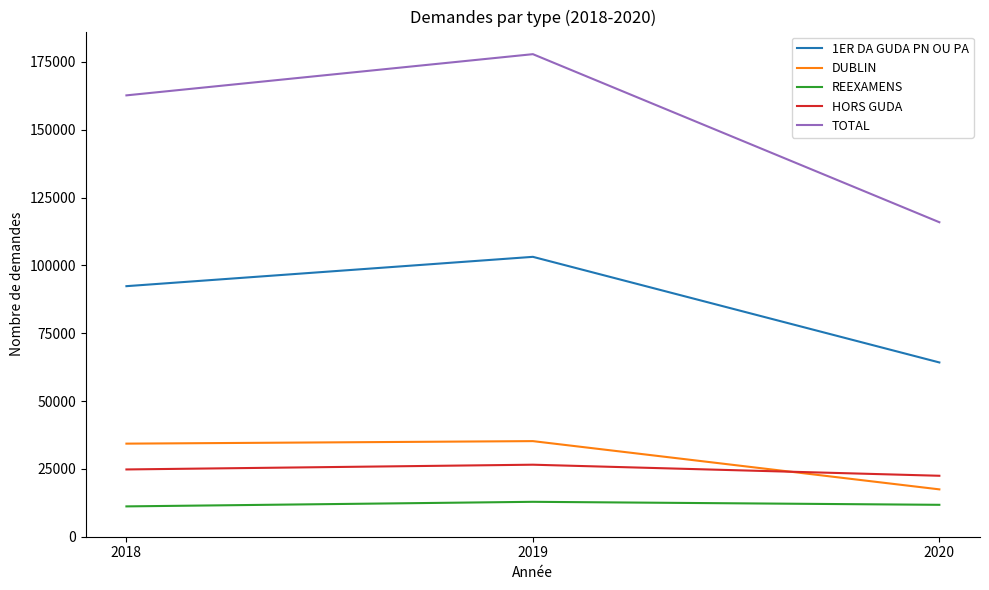

Which series has the largest range (max minus min)?

TOTAL